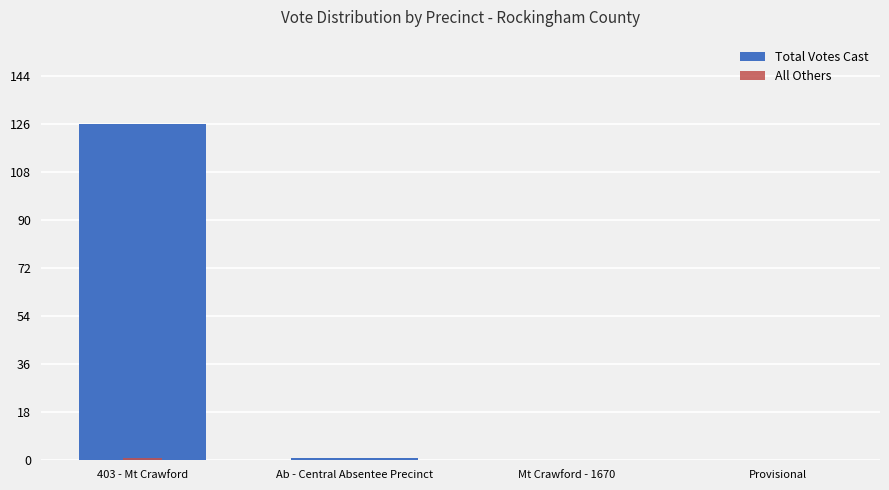

How many data points in Total Votes Cast are above 1?

1